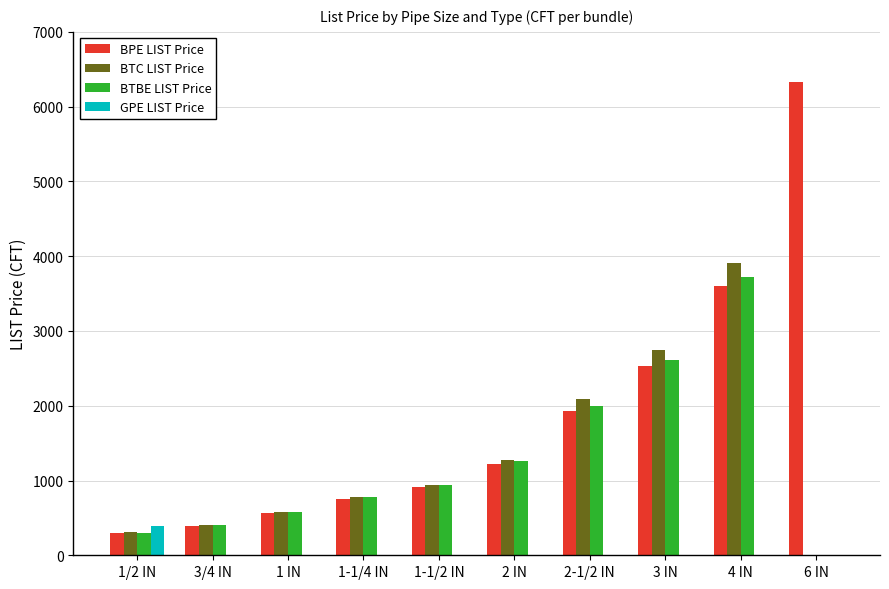

Between 1/2 IN and 4 IN, which series saw the biggest shift?

BTC LIST Price